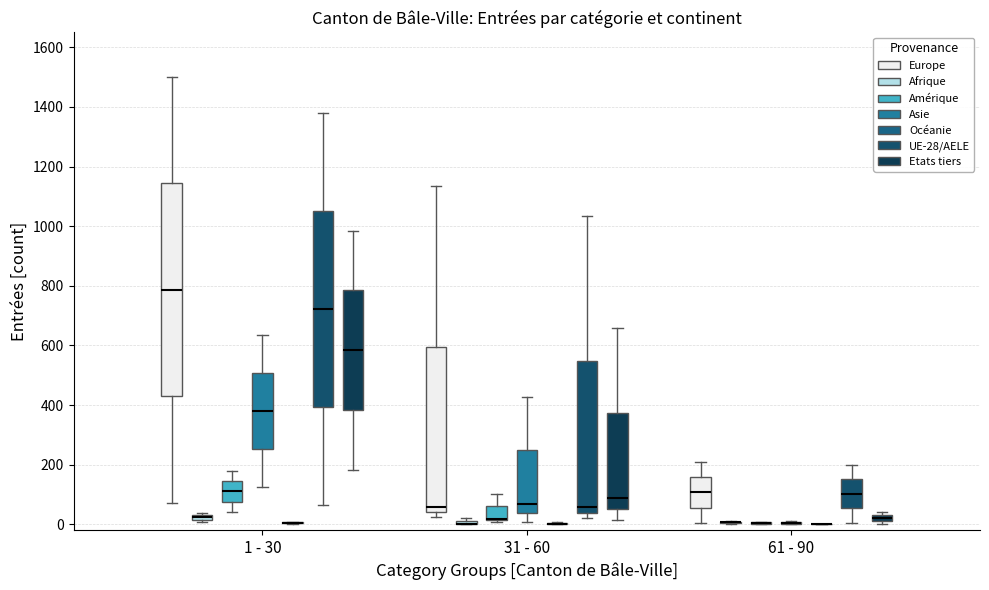

Comparing the boxes themselves (not the whiskers), which one is the tallest?

1 - 30 (Europe)